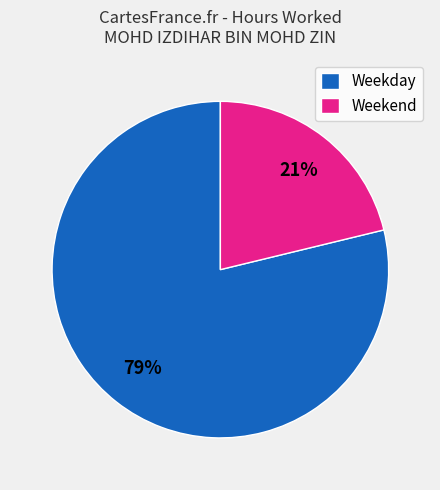

Which category has the smallest portion of the pie?

Weekend